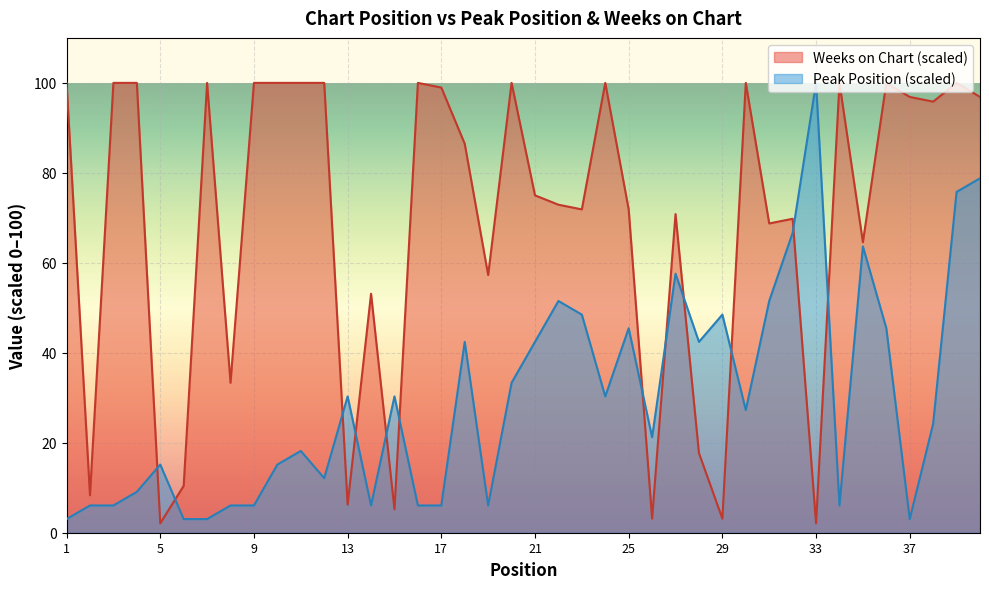

Which series has the widest spread of values?

Weeks on Chart (scaled)